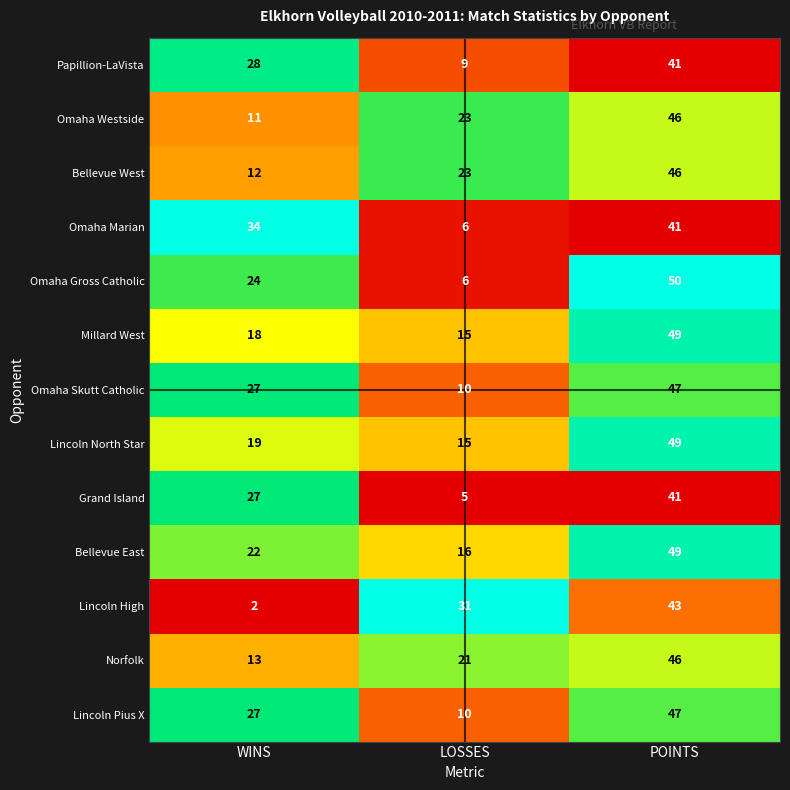

What is the total value across all series at WINS?

264